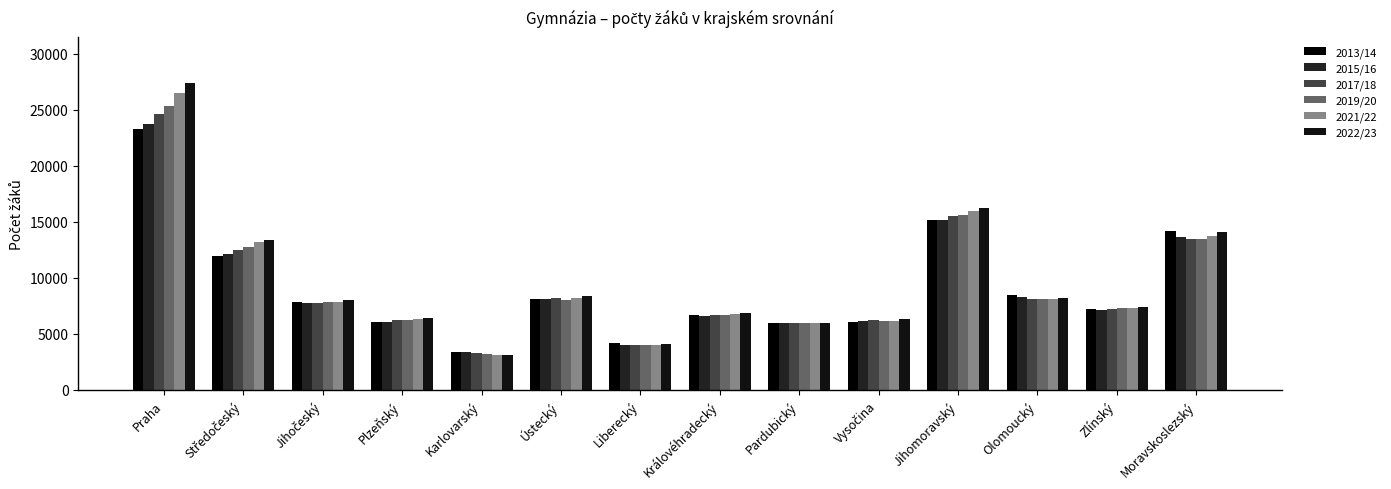

At how many categories does at least one series exceed 21313?

1